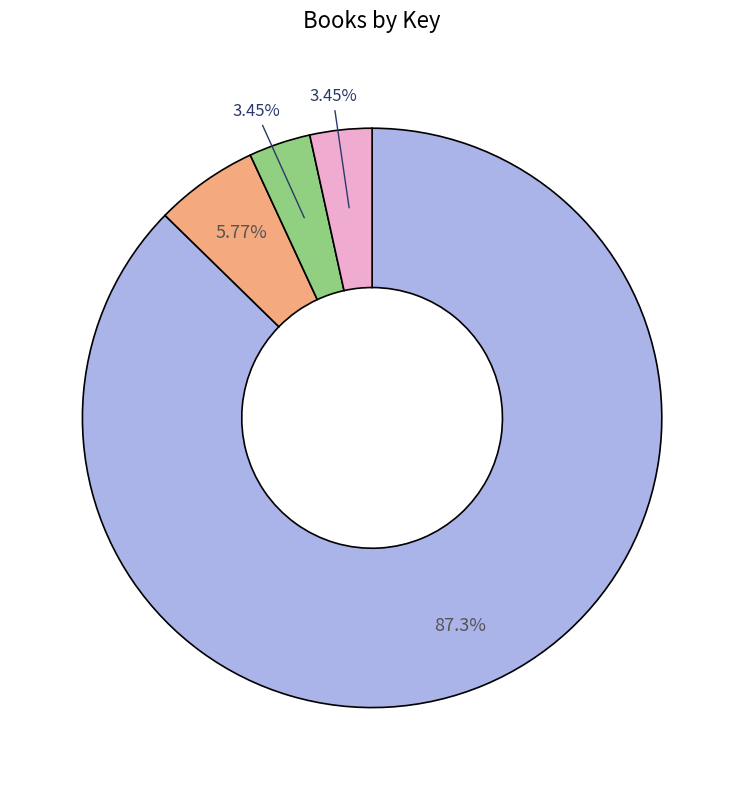

Is there any slice that represents more than half of the pie?

Yes